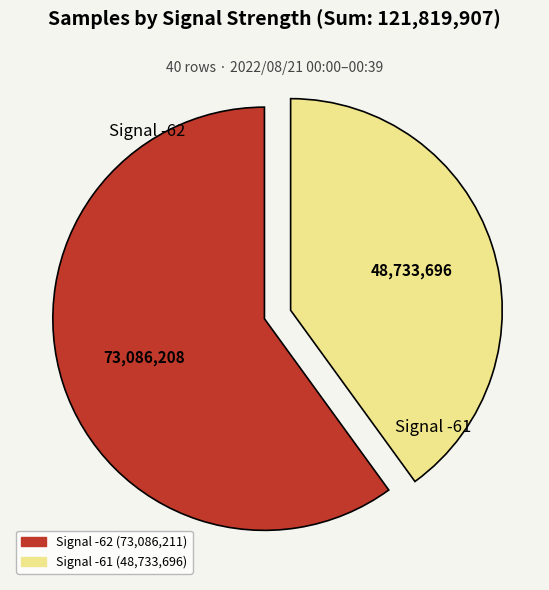

Which slice represents more than half of the pie?

Signal -62